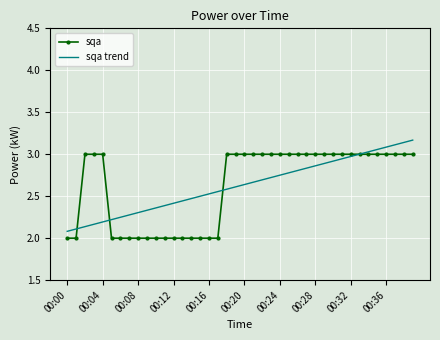

What is the lowest value of the sqa series?

2.0